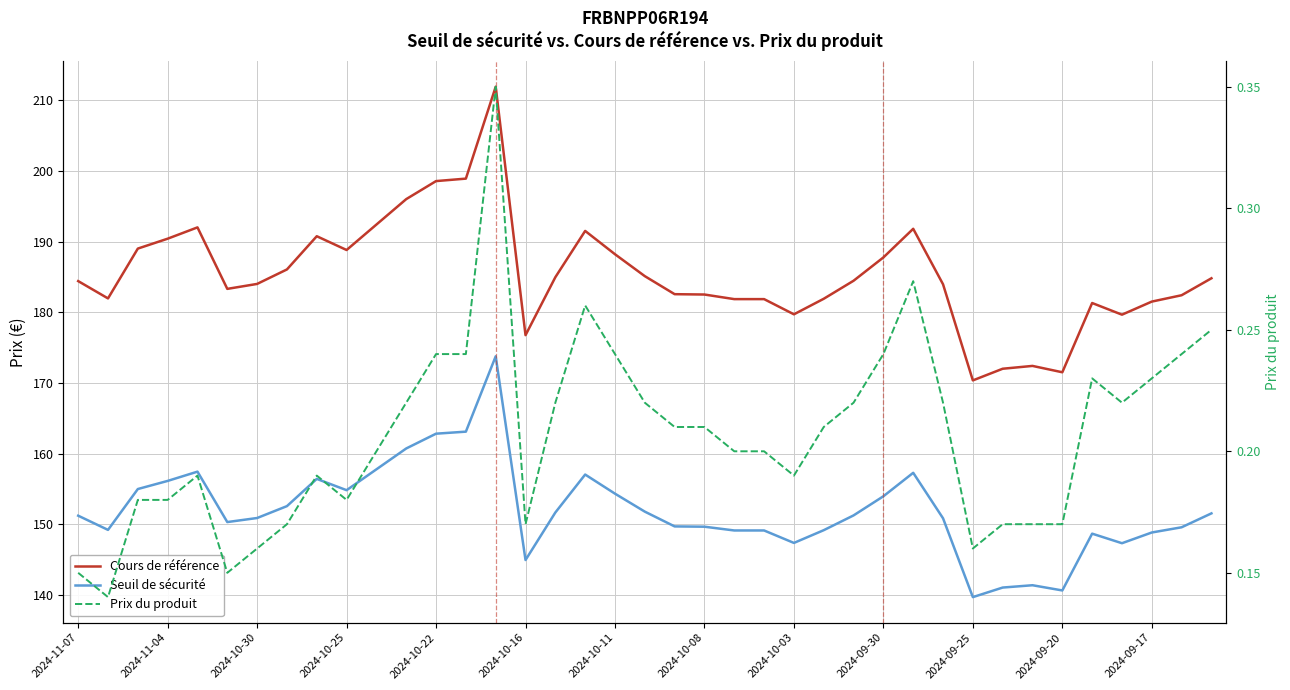

What position from the left is 2024-10-16?

16